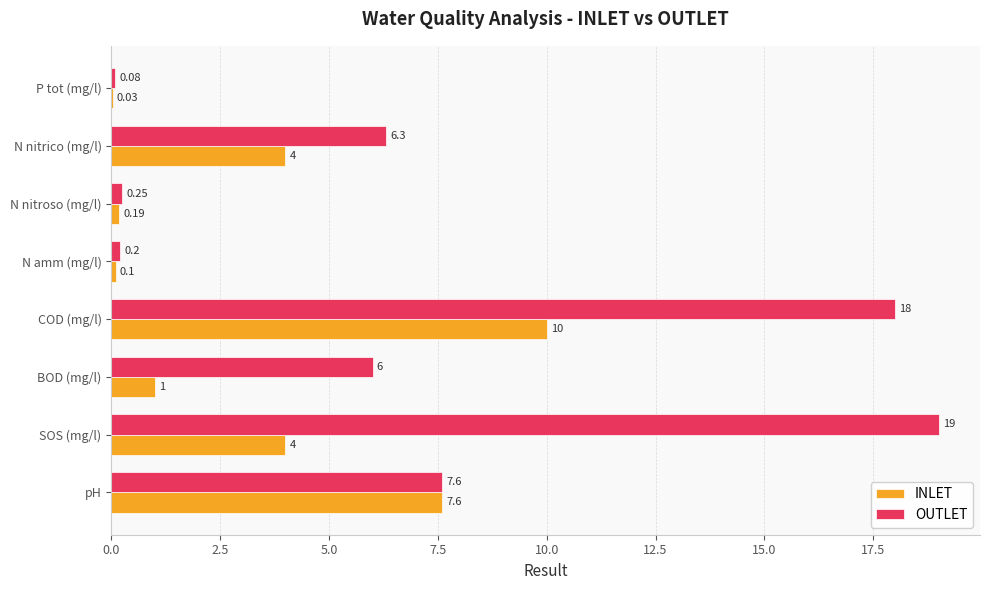

Which series changed the most between COD (mg/l) and N nitroso (mg/l)?

OUTLET